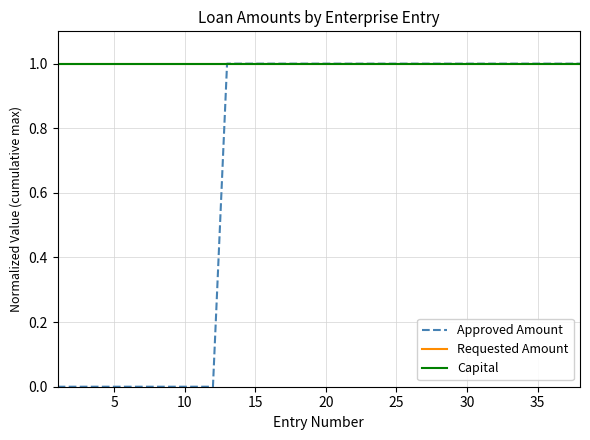

At how many categories does at least one series exceed 0?

38